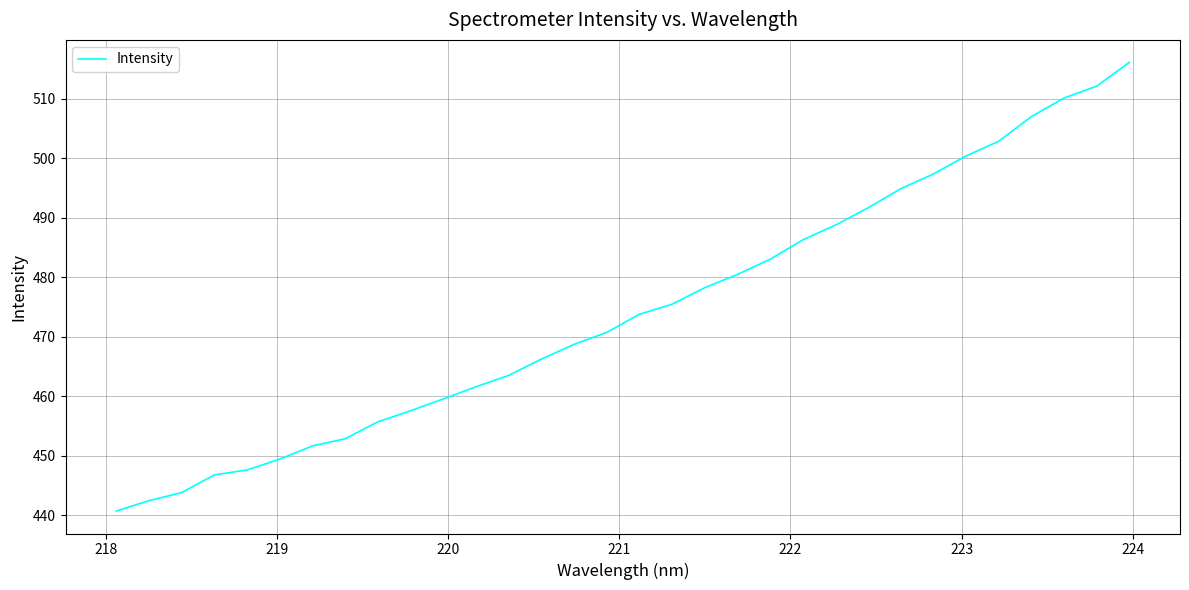

What is the difference between the maximum and minimum values?

75.4